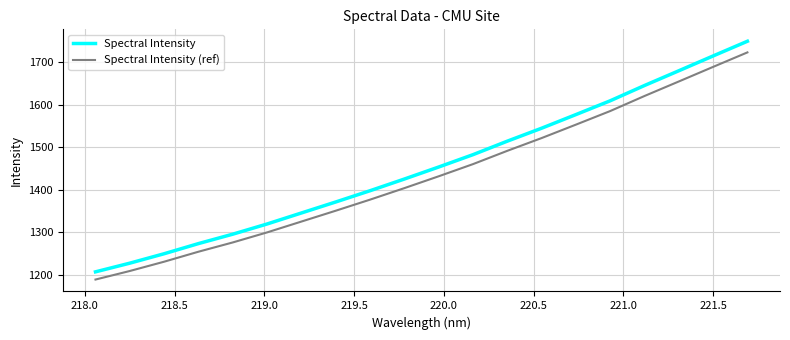

Rank the series by their maximum value, from lowest to highest.

Spectral Intensity (ref), Spectral Intensity